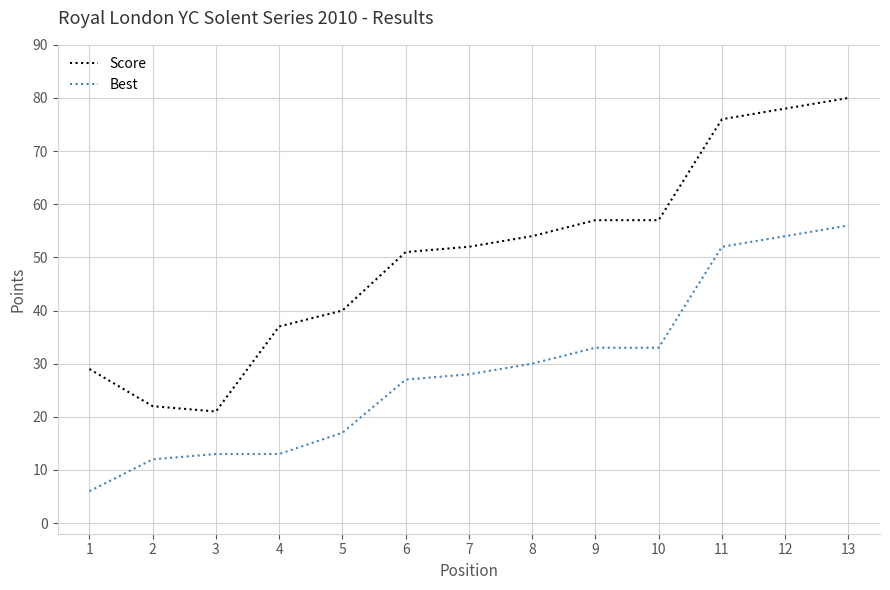

True or false: Best and Score cross at least once.

False